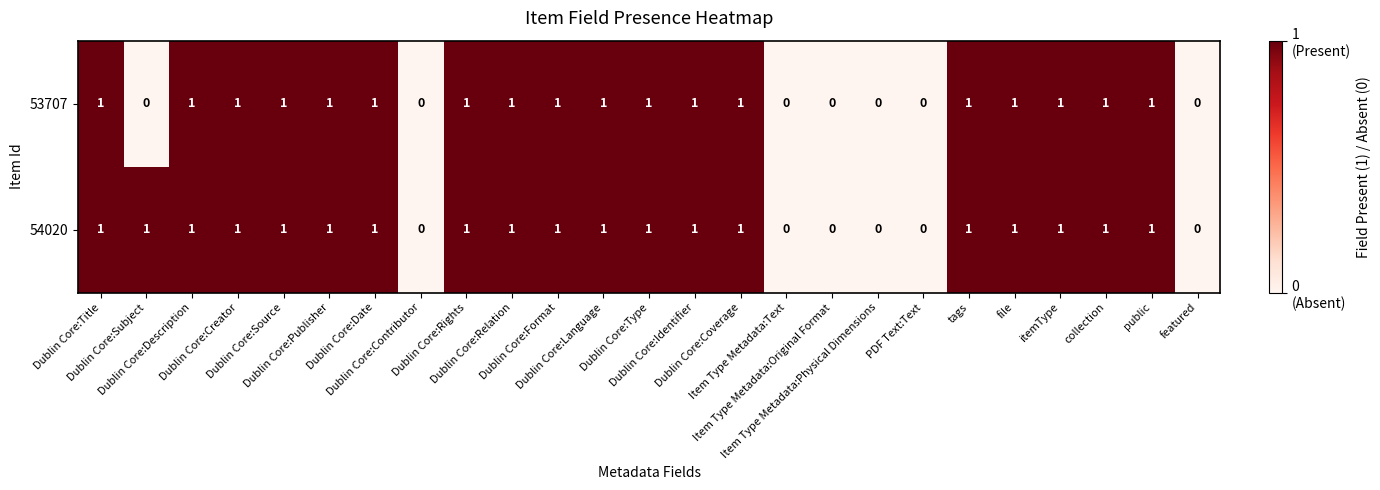

What is the maximum value shown in the chart?

1